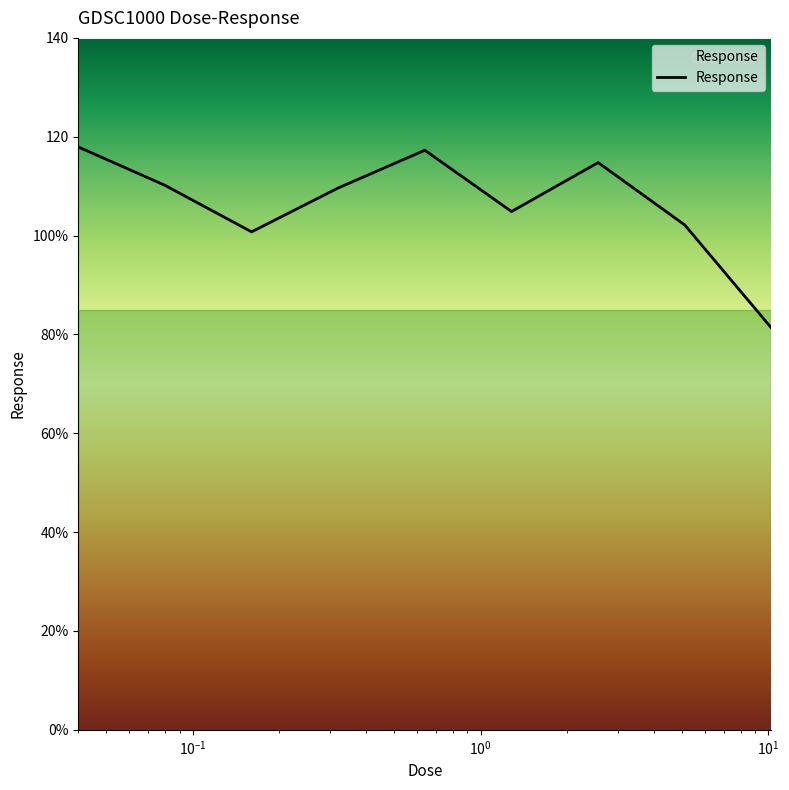

Does the chart have visible grid lines?

No